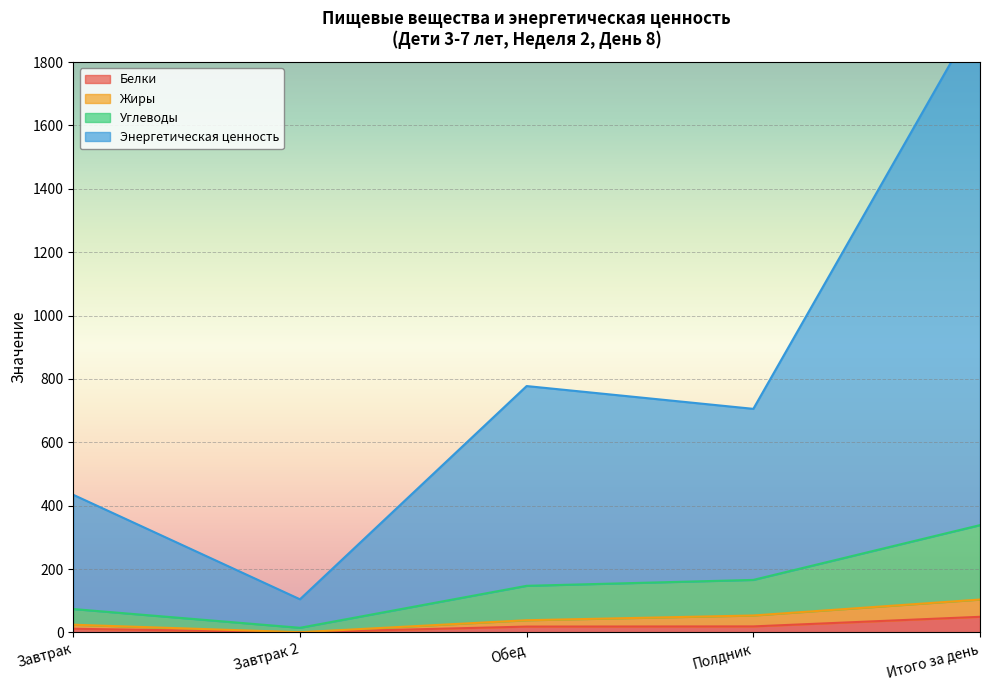

What is the total value across all series at Завтрак 2?

120.0